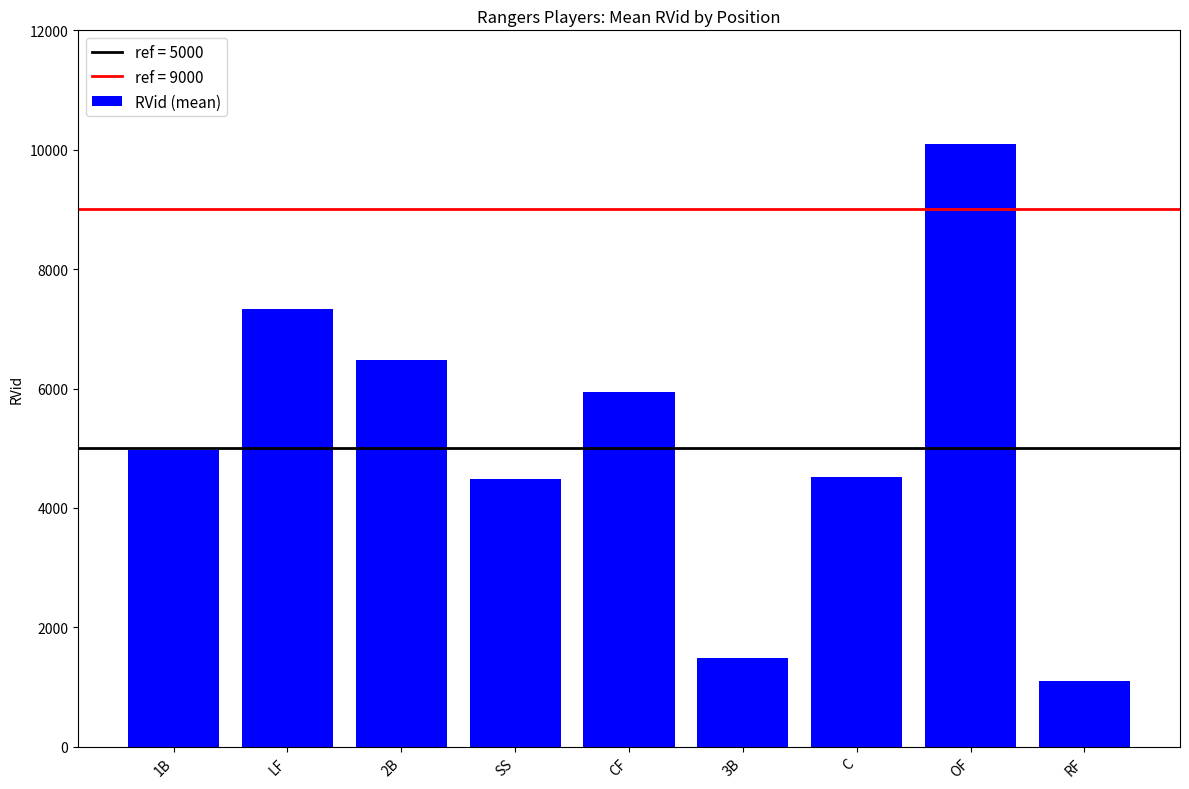

What is the difference between the maximum and minimum values?

8980.0